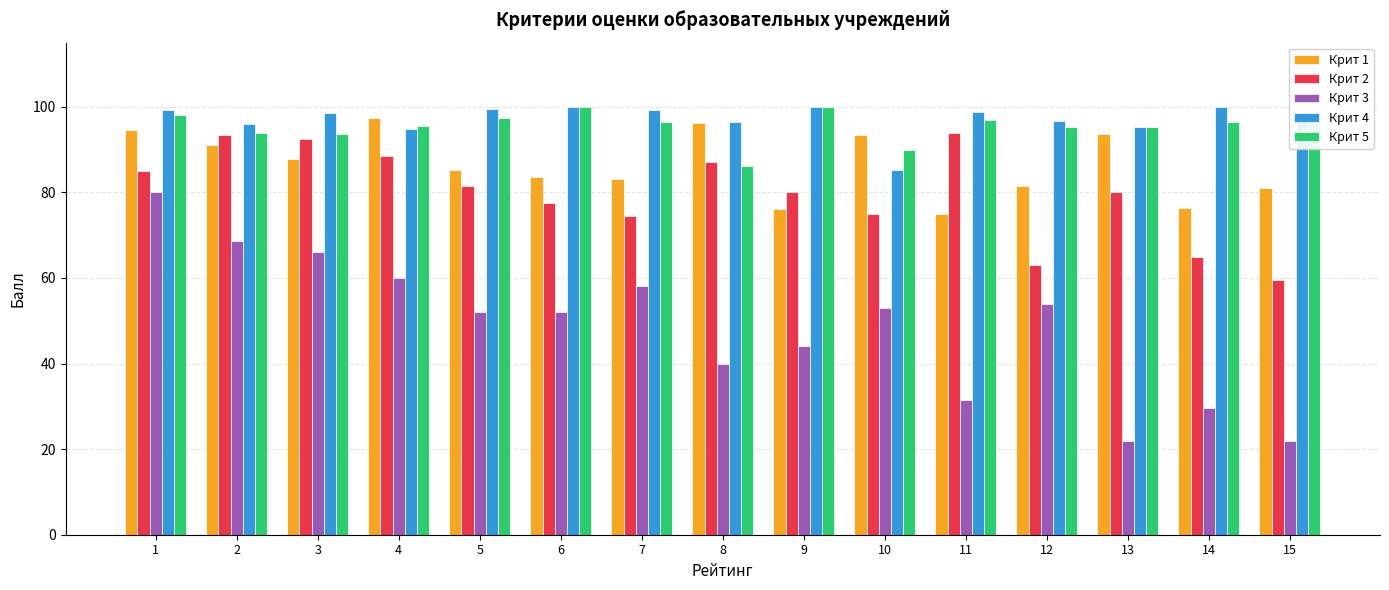

Which category has the lowest value in the Крит 2 series?

15